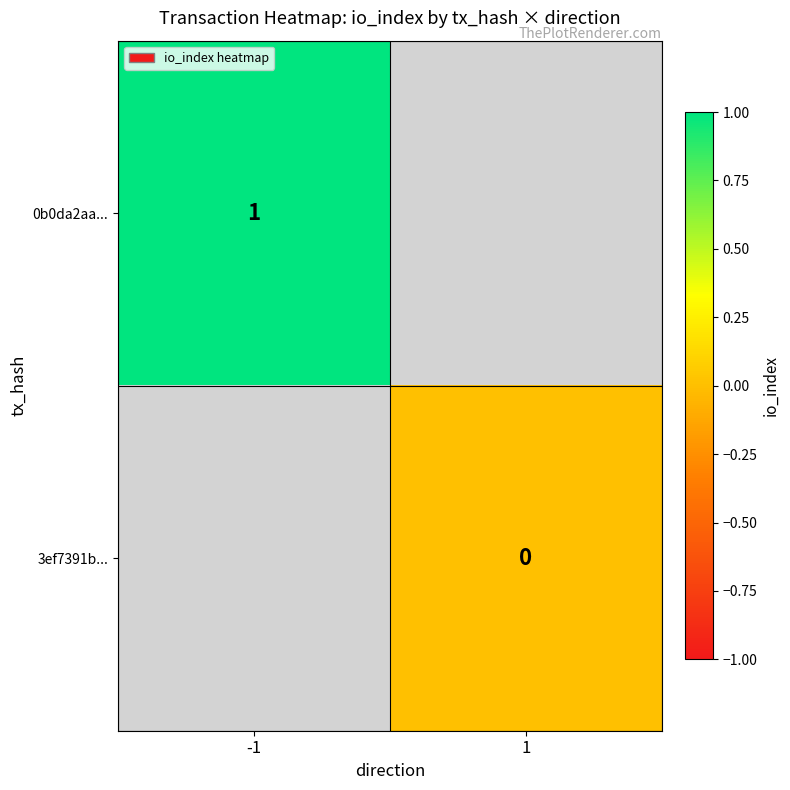

Is it true that 0b0da2aa... equals 1 at -1?

True